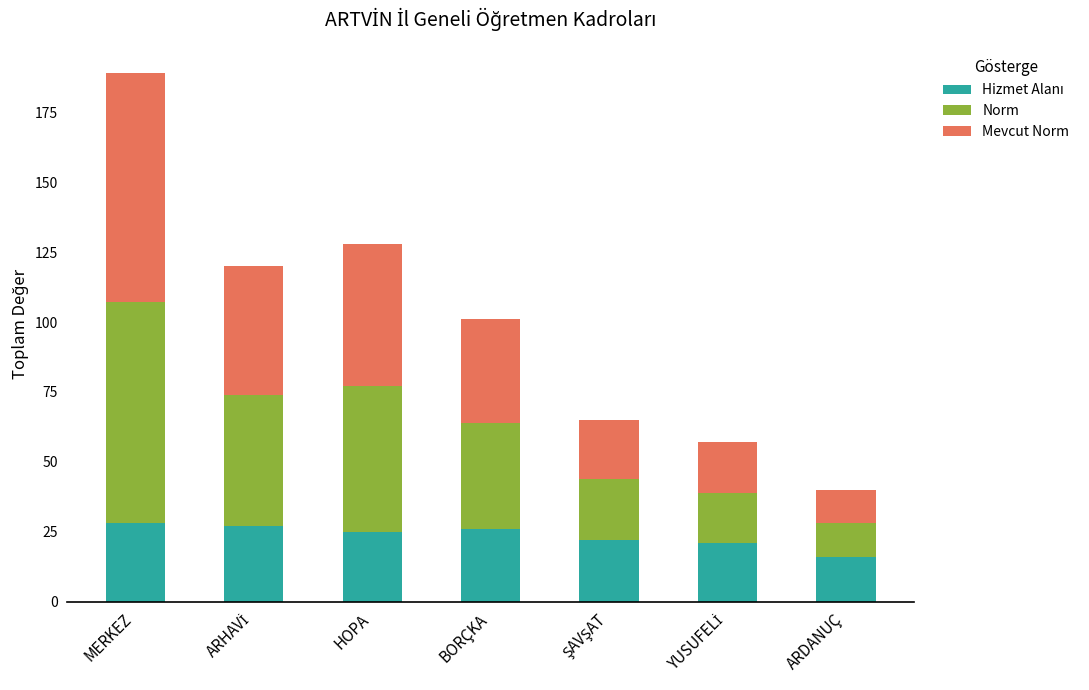

What is the total value across all series at MERKEZ?

189